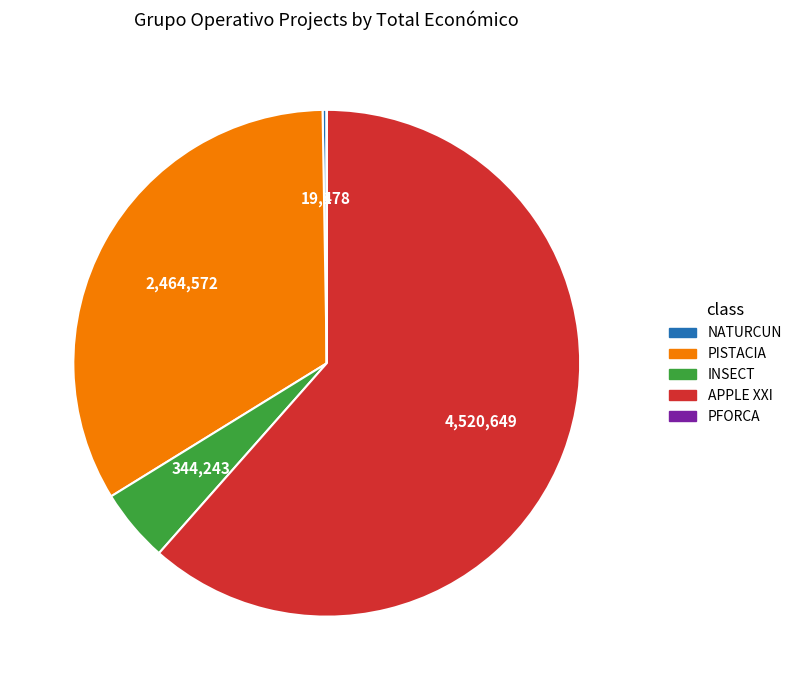

What is the largest slice in the pie chart?

APPLE XXI